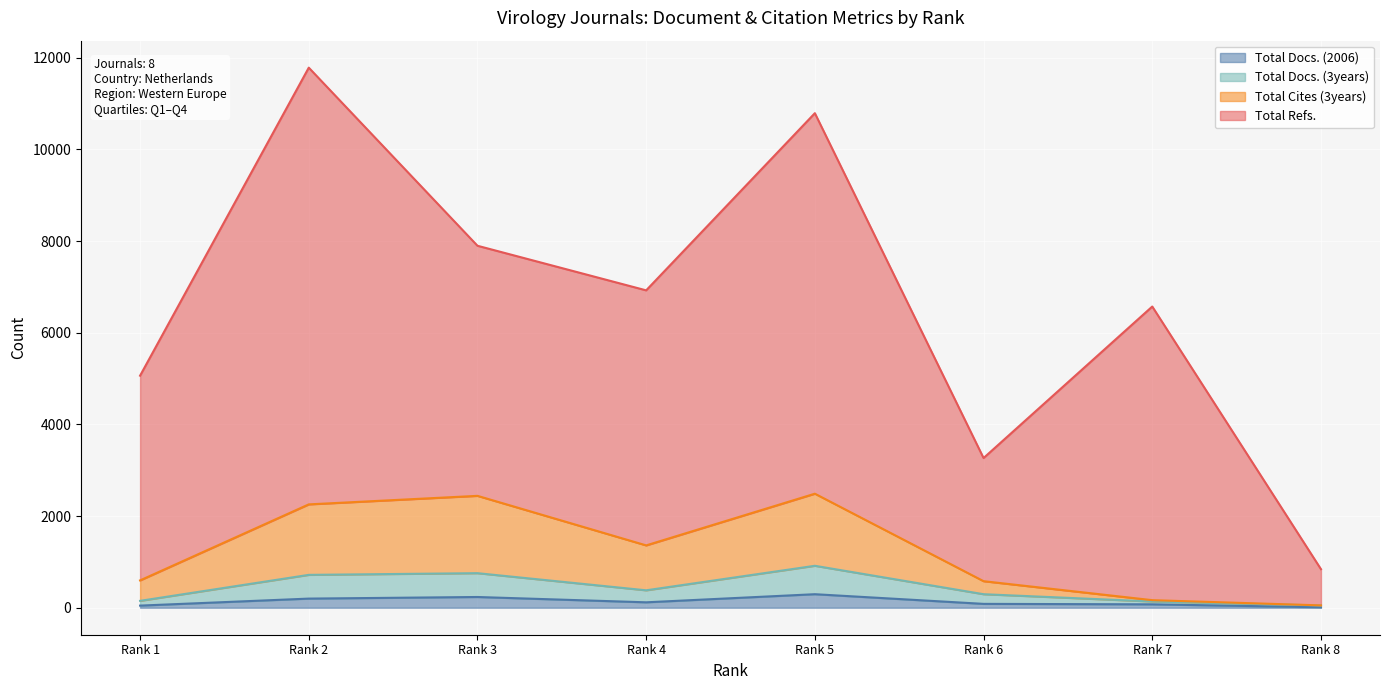

True or false: Total Docs. (2006) and Total Refs. cross at least once.

False